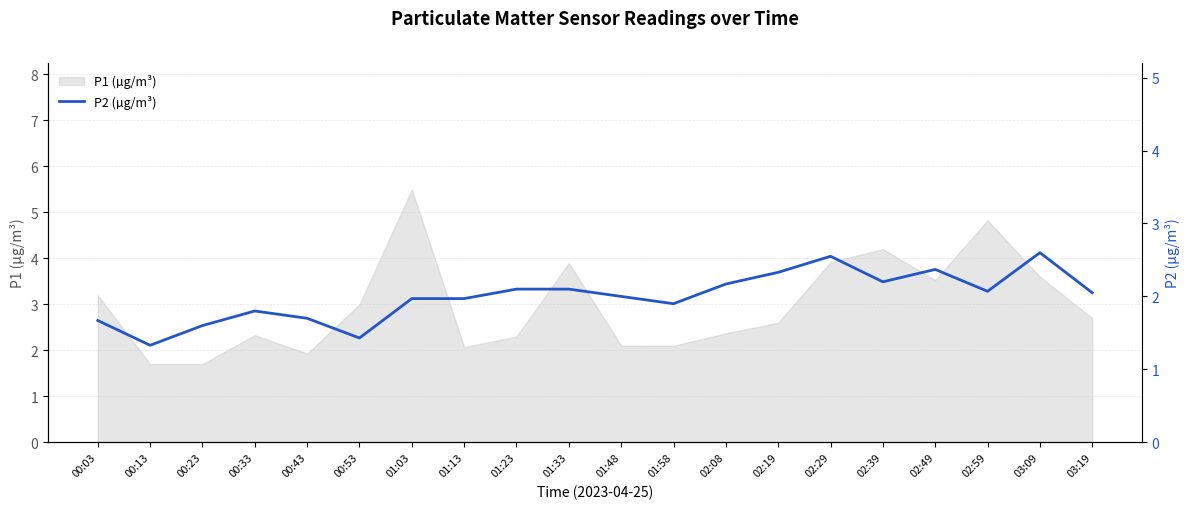

The value at 03:19 is 1.3. True or false?

False